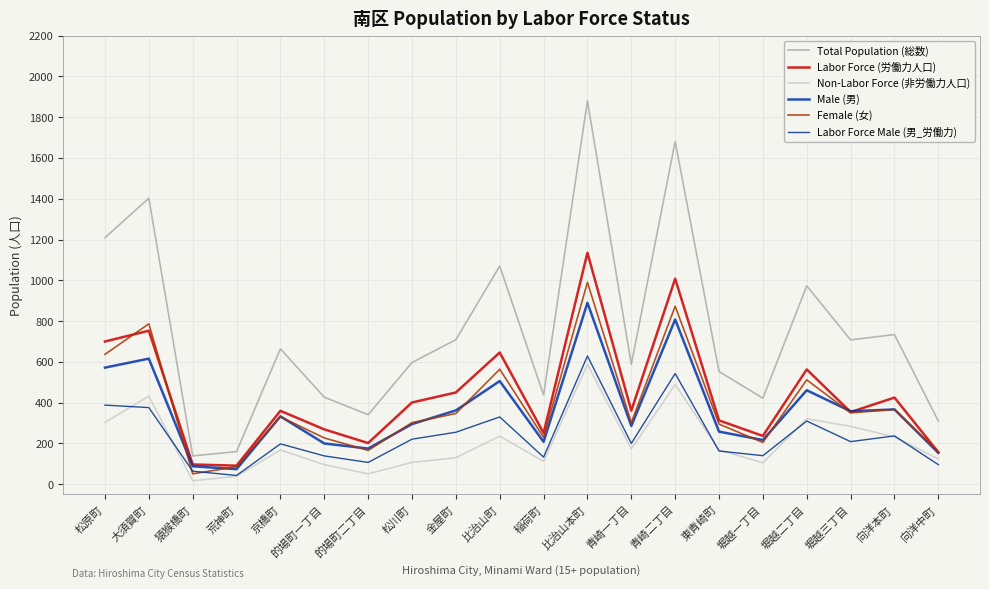

Does the chart have visible grid lines?

Yes